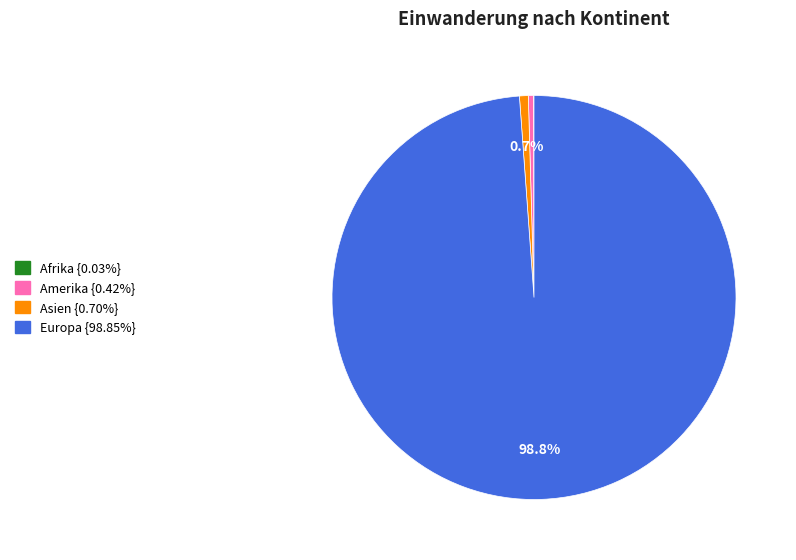

Does any single category account for the majority?

Yes